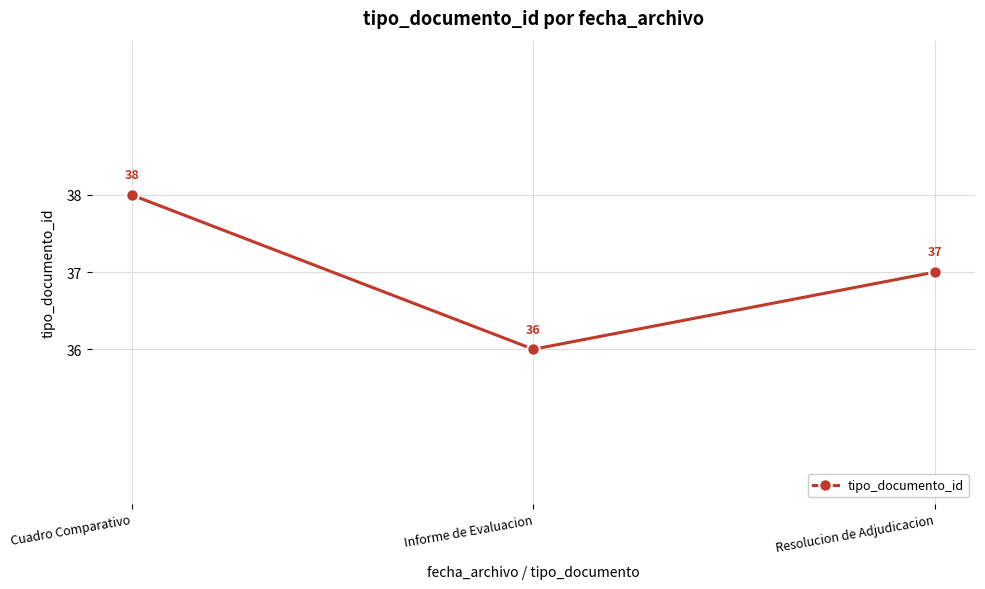

List the labels in order of value, smallest first.

Informe de Evaluacion, Resolucion de Adjudicacion, Cuadro Comparativo